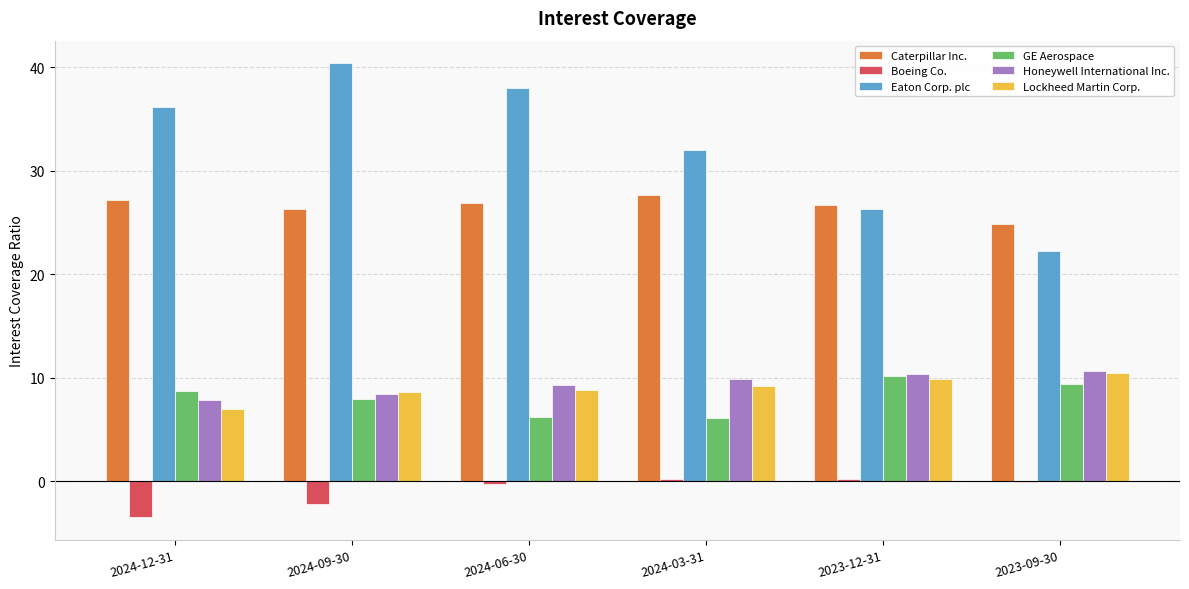

The Honeywell International Inc. series shows 14.9 at 2024-06-30. True or false?

False